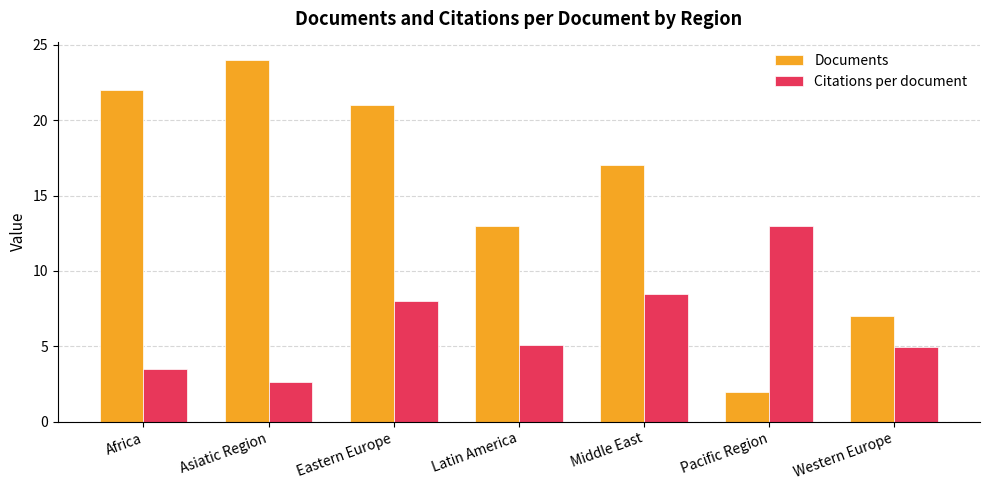

How many data points in Documents are less than 17?

3